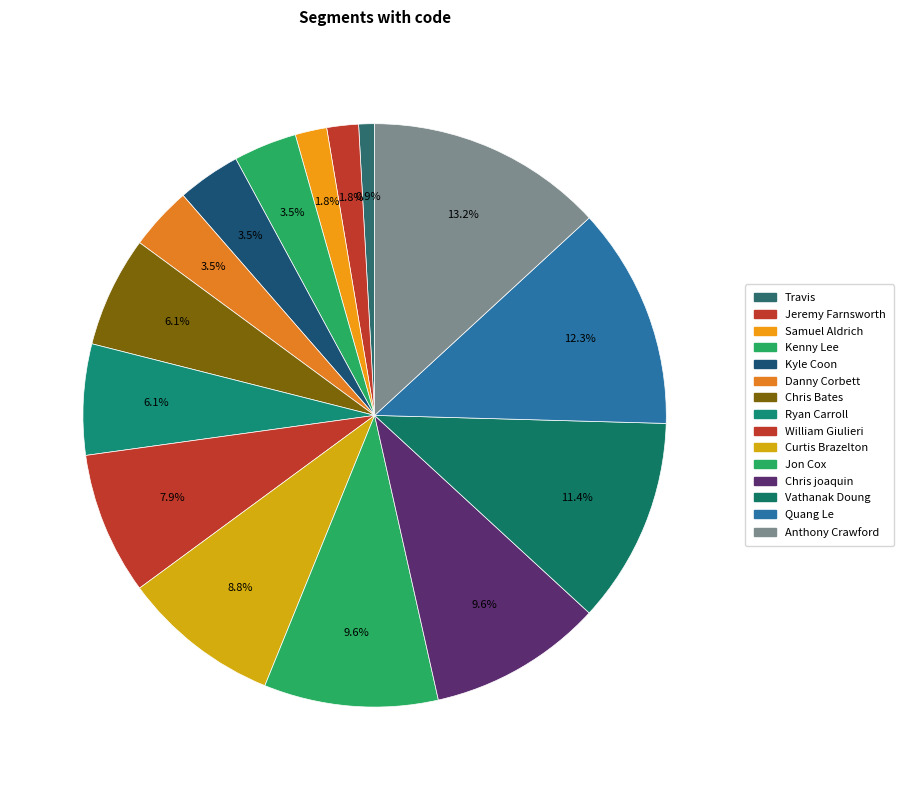

Is there any slice that represents more than half of the pie?

No